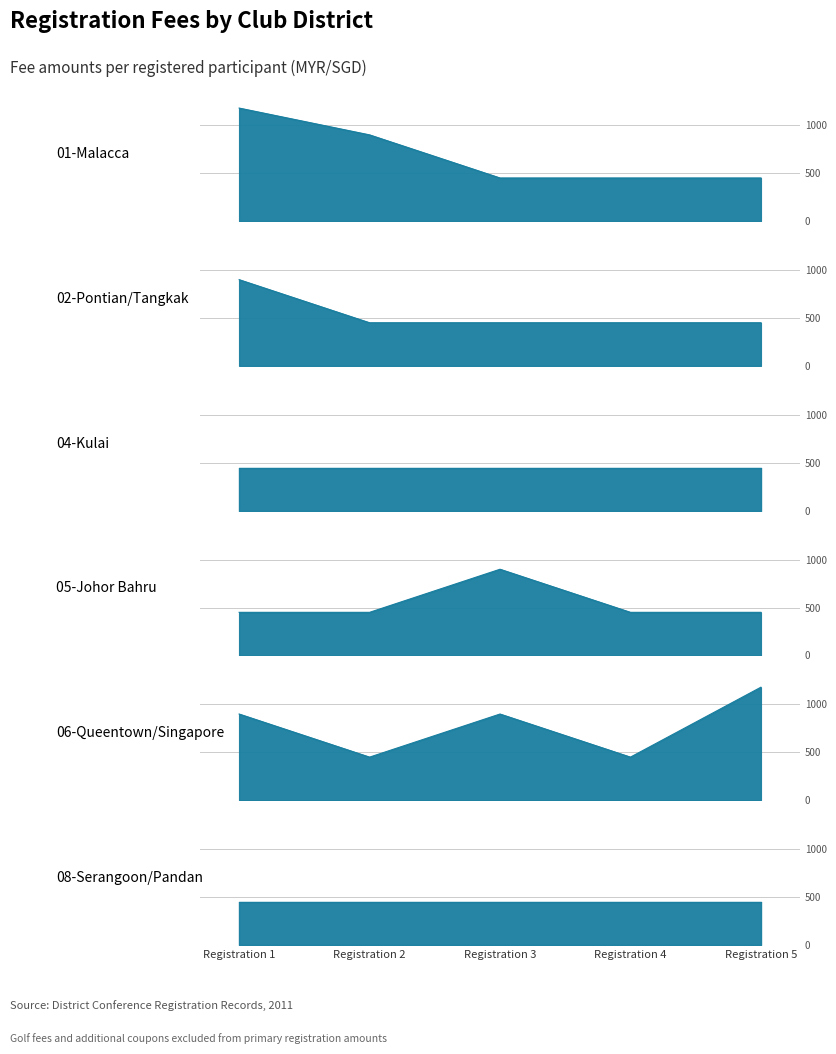

True or false: 02-Pontian/Tangkak (2) and 01-Malacca (1) cross at least once.

False